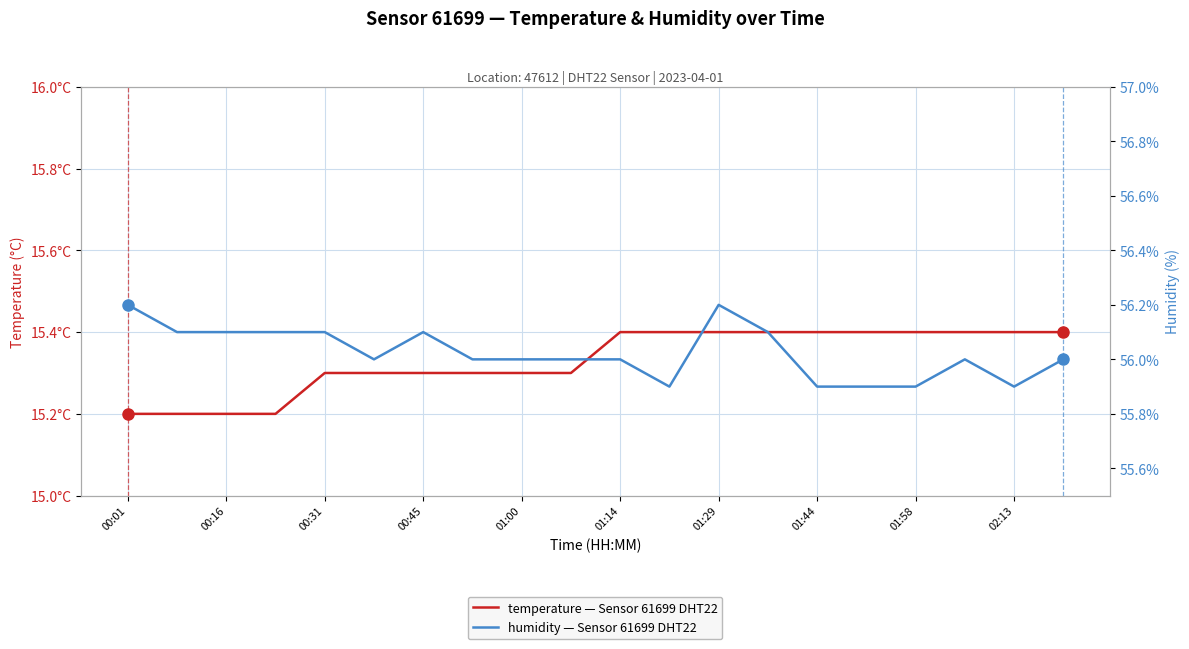

True or false: temperature and humidity intersect in this chart.

False